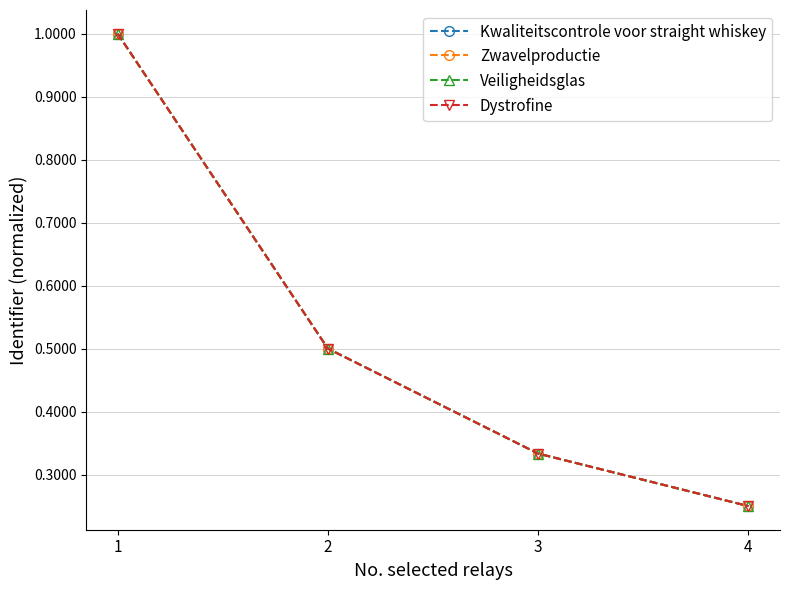

What is the total value across all series at 1?

4.0